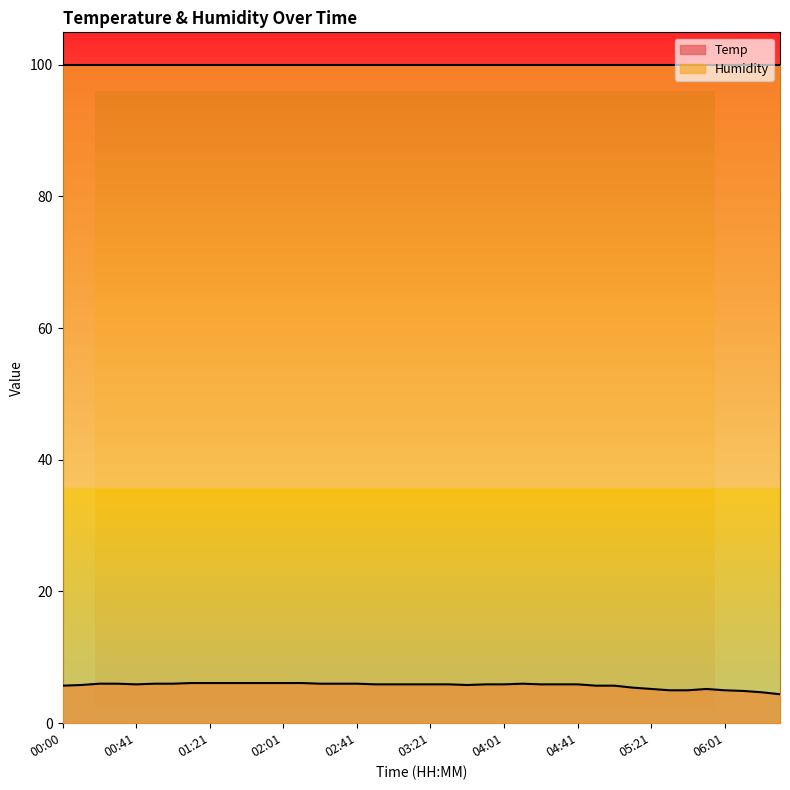

Reading left to right, what are all the values shown in this chart?

5.7	5.8	6.0	6.0	5.9	6.0	6.0	6.1	6.1	6.1	6.1	6.1	6.1	6.1	6.0	6.0	6.0	5.9	5.9	5.9	5.9	5.9	5.8	5.9	5.9	6.0	5.9	5.9	5.9	5.7	5.7	5.4	5.2	5.0	5.0	5.2	5.0	4.9	4.7	4.4